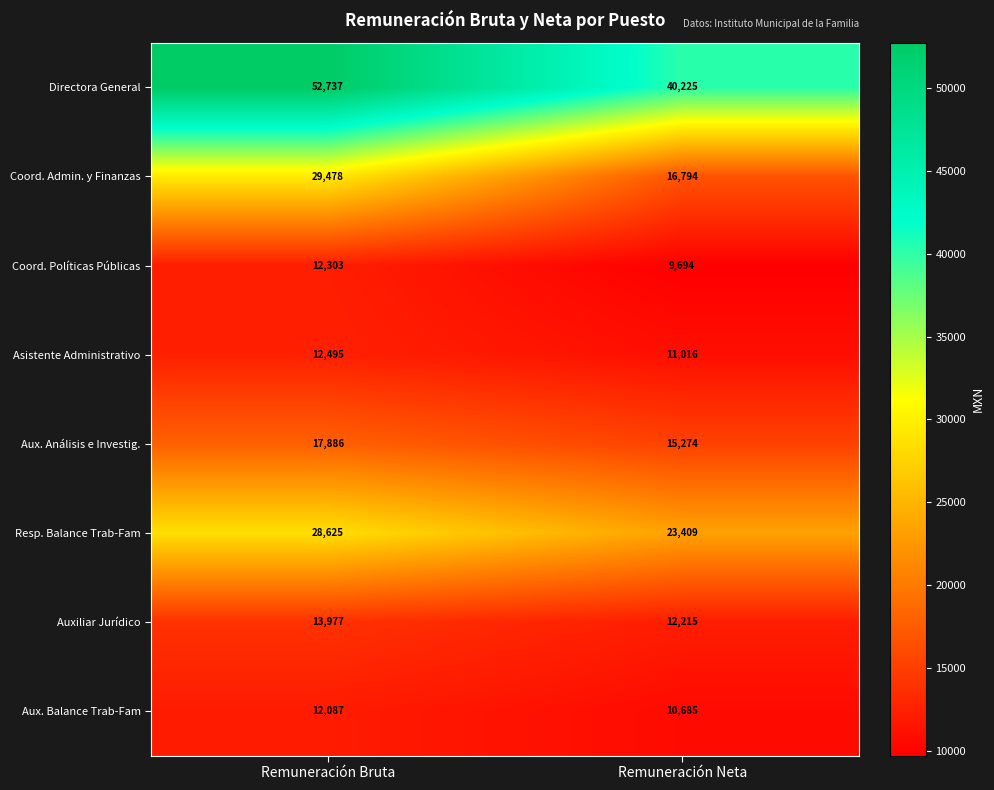

At which category is the sum across all series the highest?

Remuneración Bruta